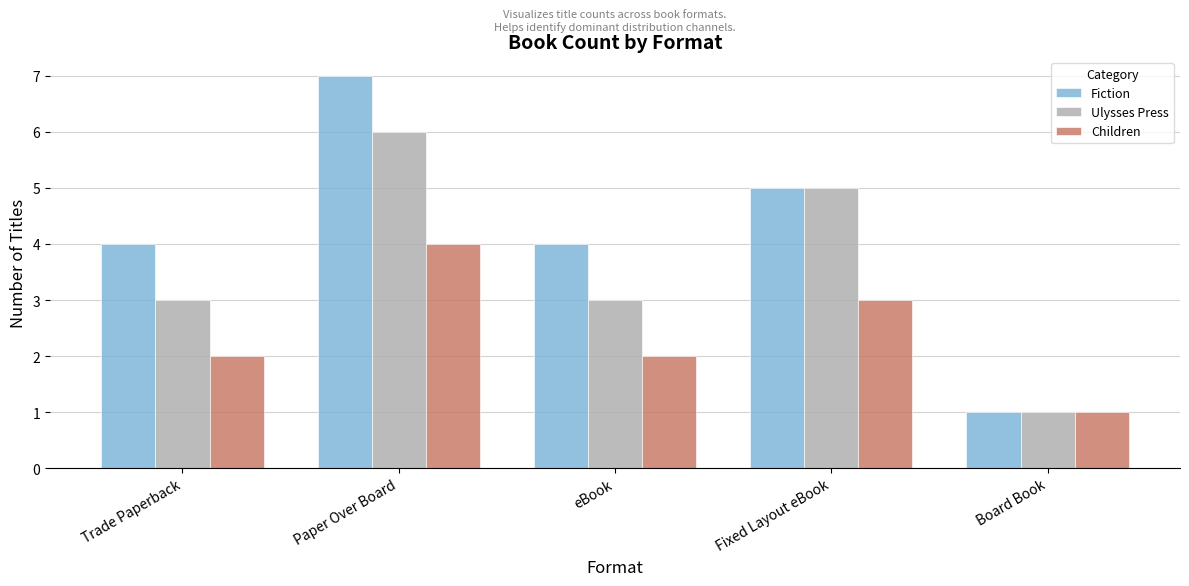

Reading right to left, transcribe all the data shown in this chart.

Fiction: Board Book=1	Fixed Layout eBook=5	eBook=4	Paper Over Board=7	Trade Paperback=4
Ulysses Press: Board Book=1	Fixed Layout eBook=5	eBook=3	Paper Over Board=6	Trade Paperback=3
Children: Board Book=1	Fixed Layout eBook=3	eBook=2	Paper Over Board=4	Trade Paperback=2